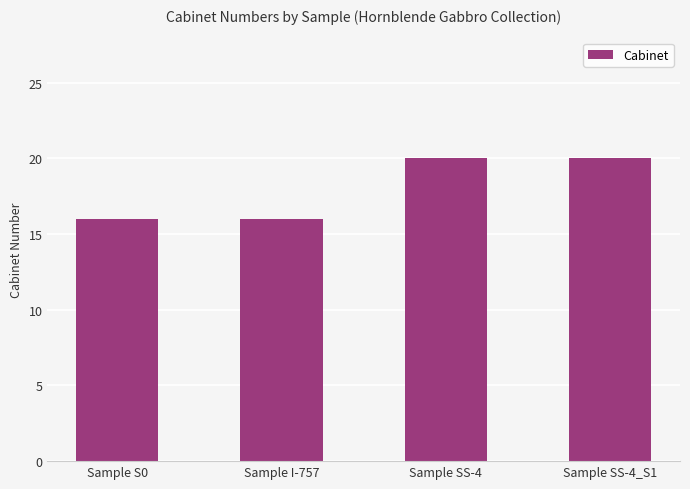

What is the difference between the second highest and second lowest values?

4